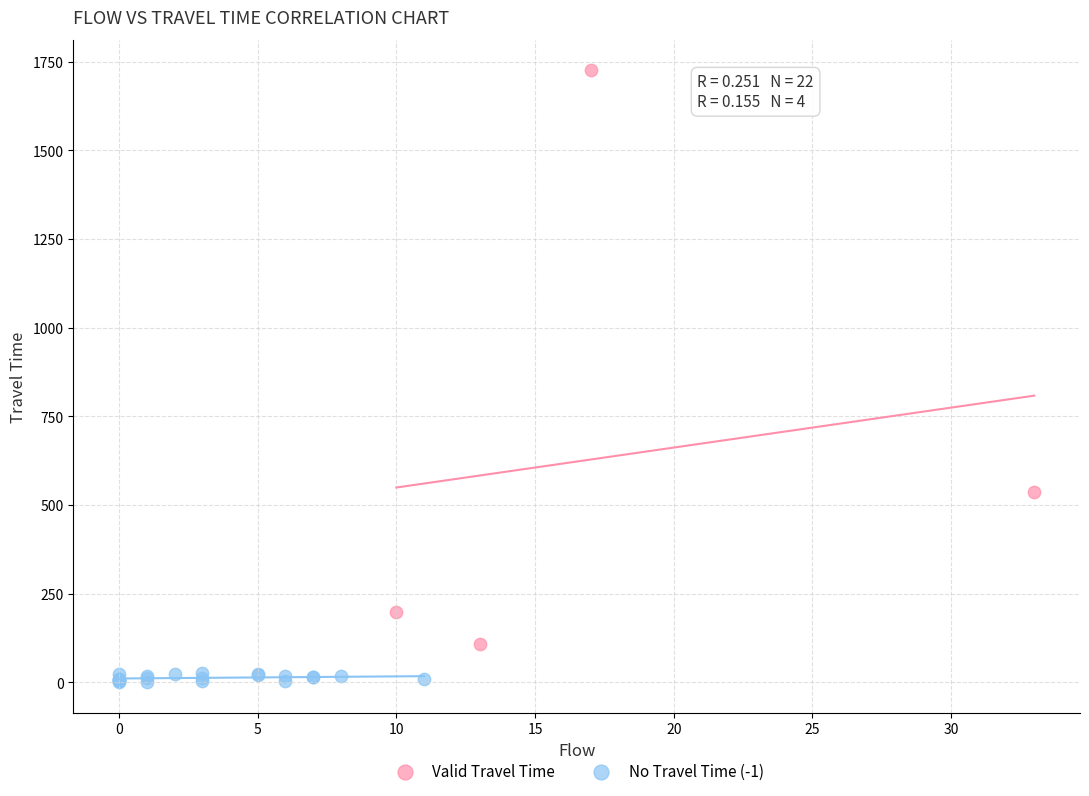

Which series has the largest Y range (max minus min)?

Valid Travel Time